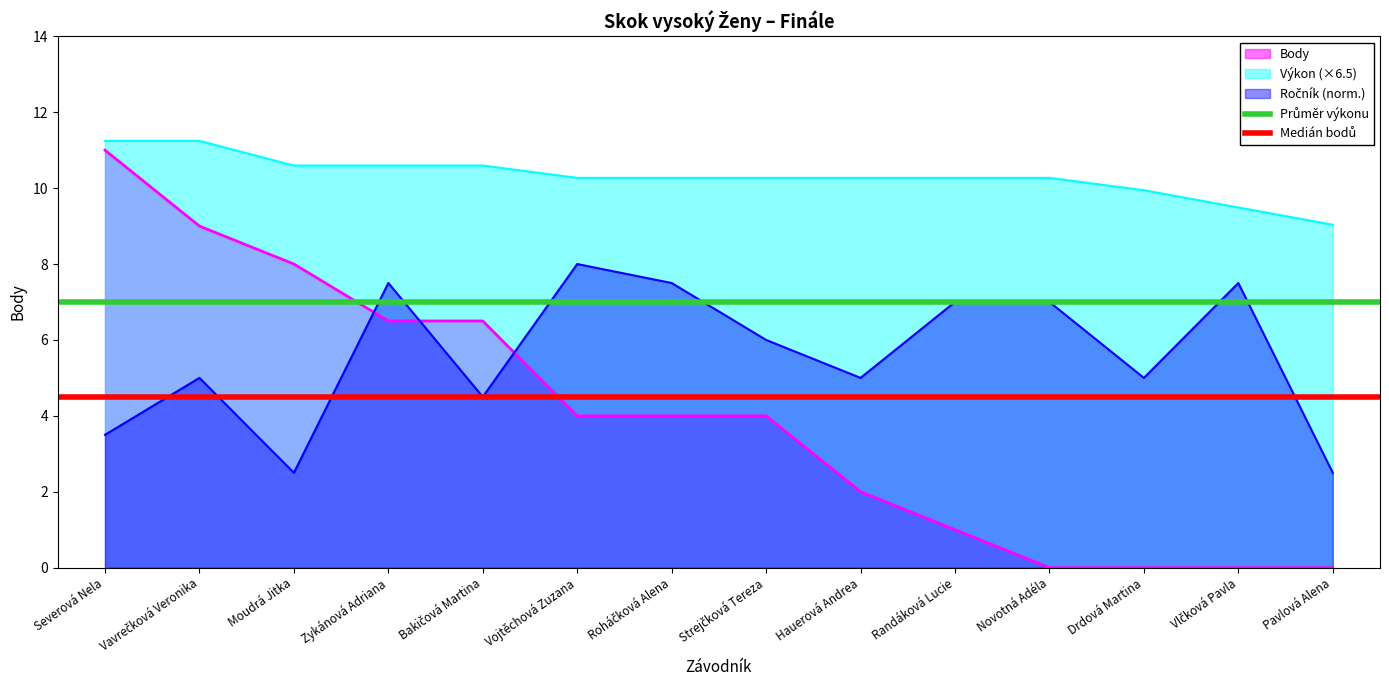

True or false: Body has a value of 0.0 at Pavlová Alena.

True